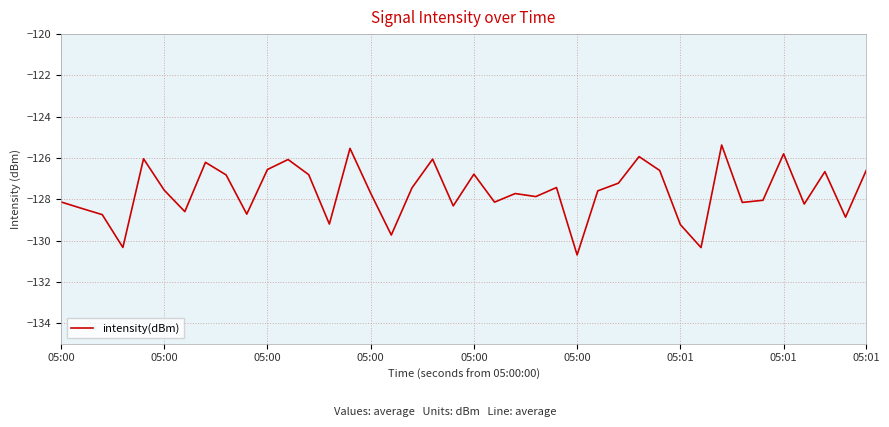

Does the chart have visible grid lines?

Yes